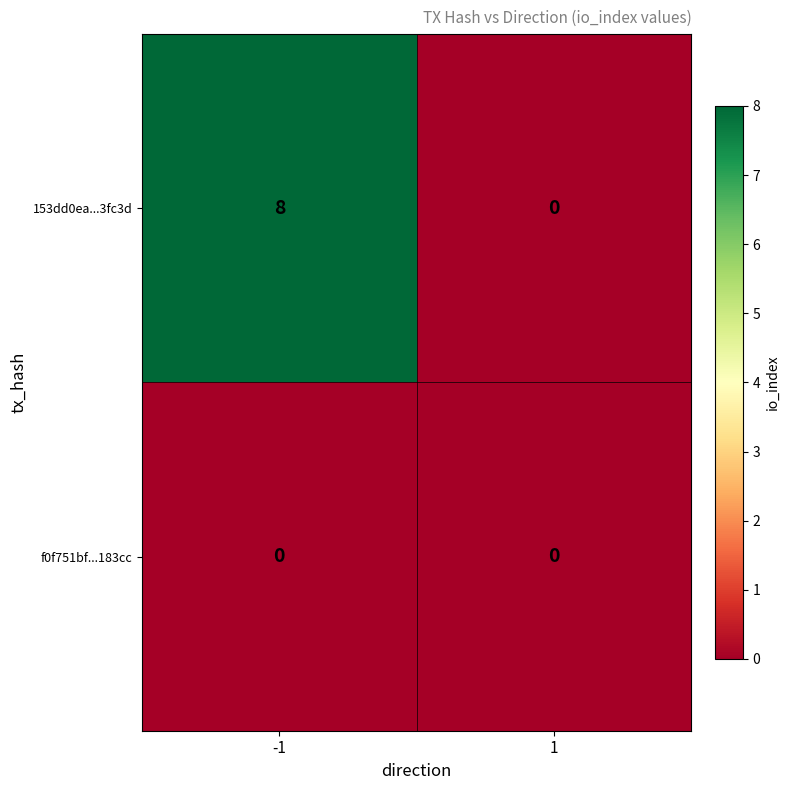

What is the spread (max minus min) of values at -1?

8